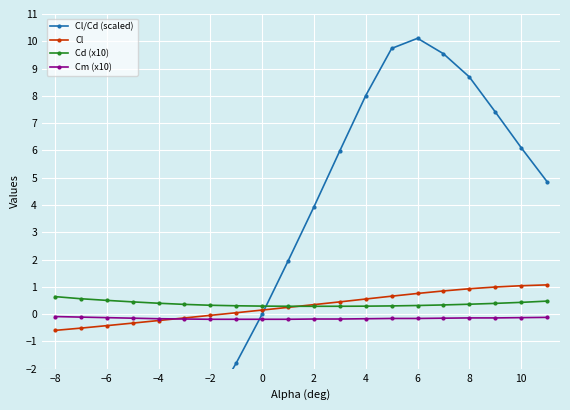

The Cl series shows -0.0 at −2. True or false?

True